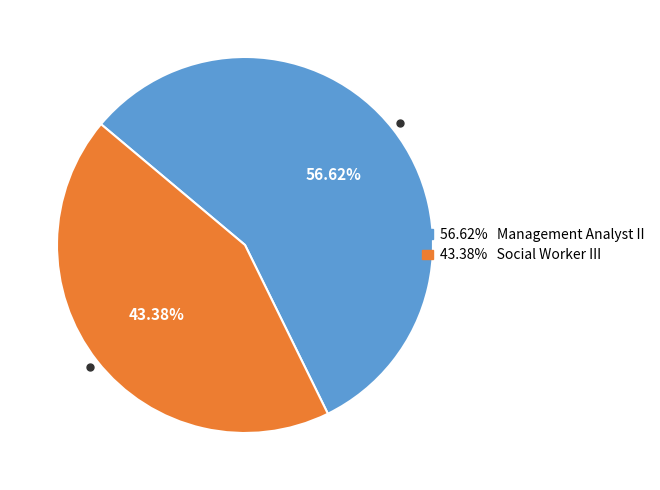

Is there a majority slice in this chart?

Yes